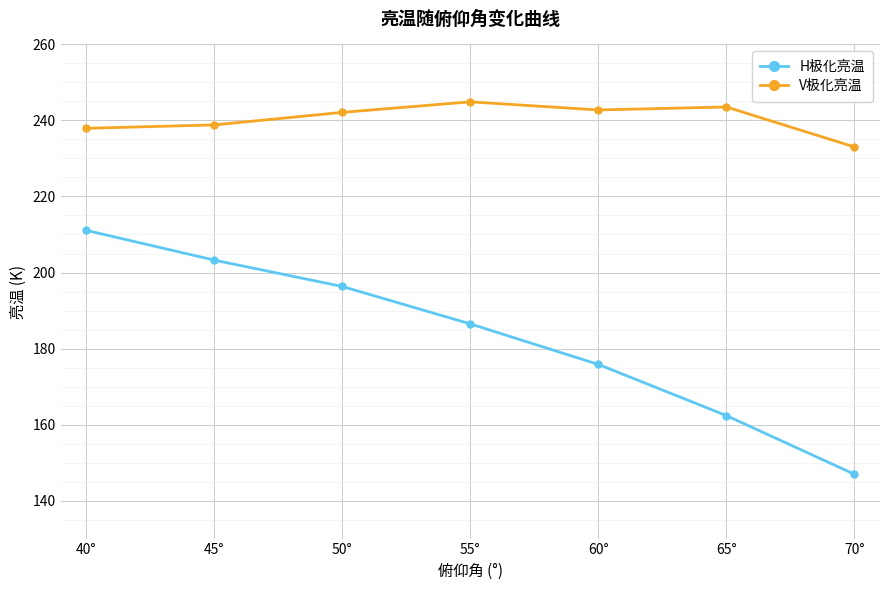

What is the sum of all V极化亮温 values?

1683.1